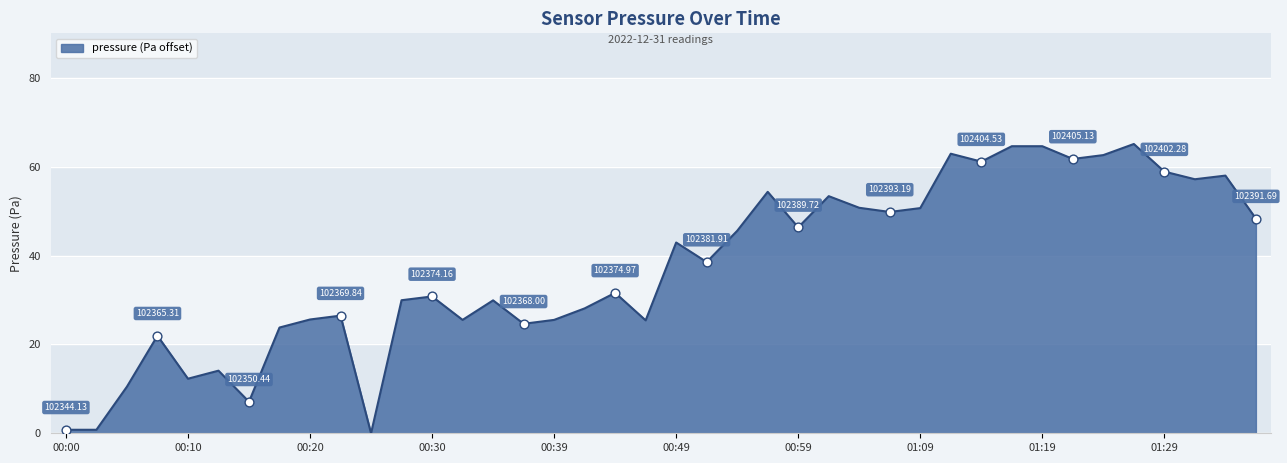

What is the difference between the maximum and minimum values?

65.2